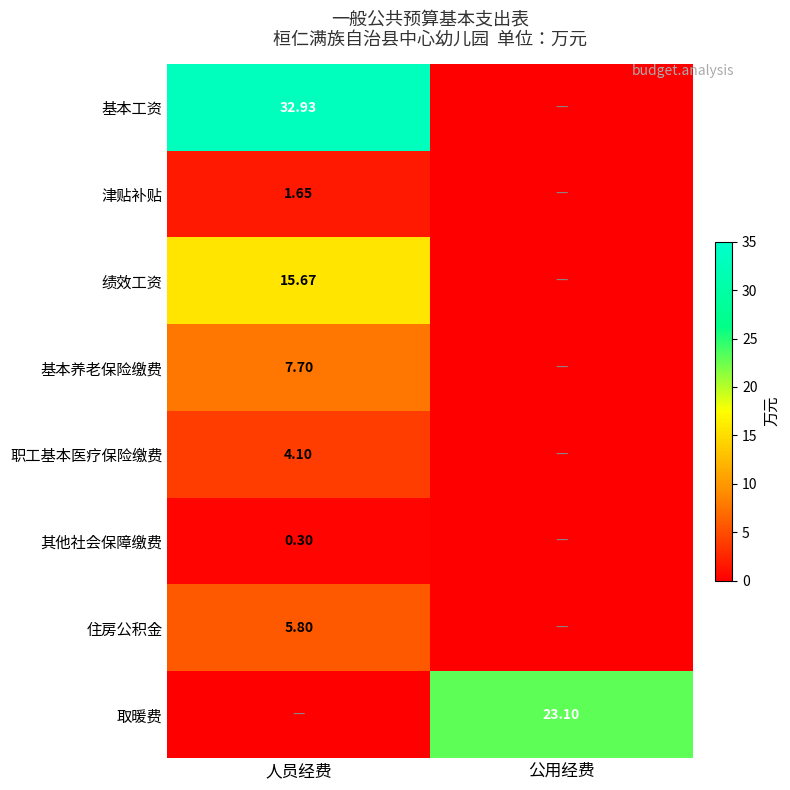

At which category does the chart reach its minimum across all series?

公用经费